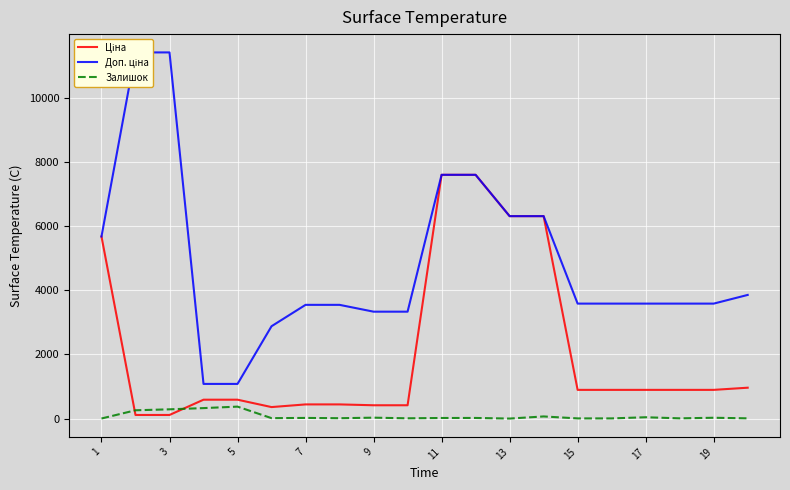

The value of Залишок at 3 is 290.0. True or false?

True